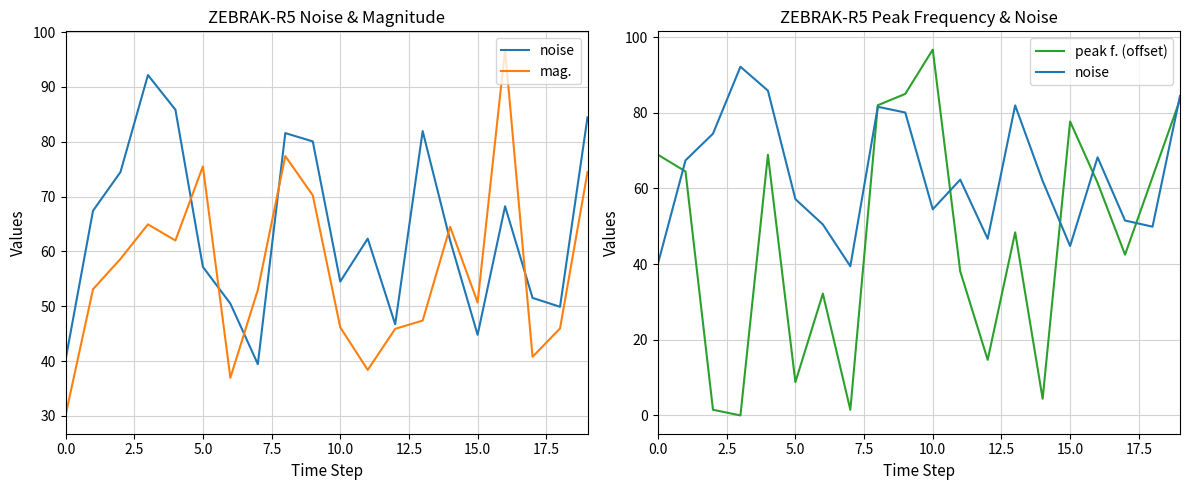

What is the sum of the noise values at 0.0 and 11?

102.5